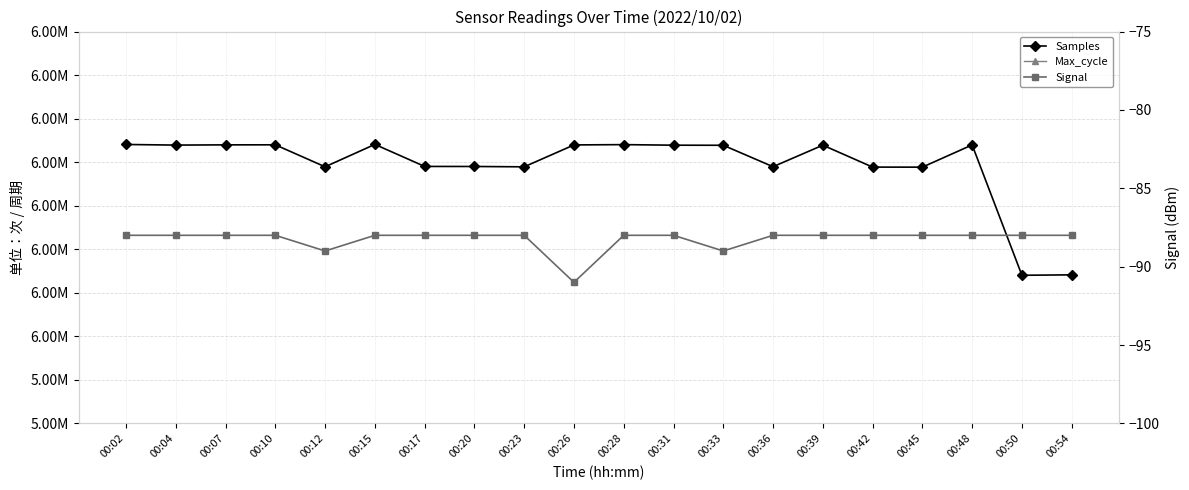

Which series has the largest total across all categories?

Samples